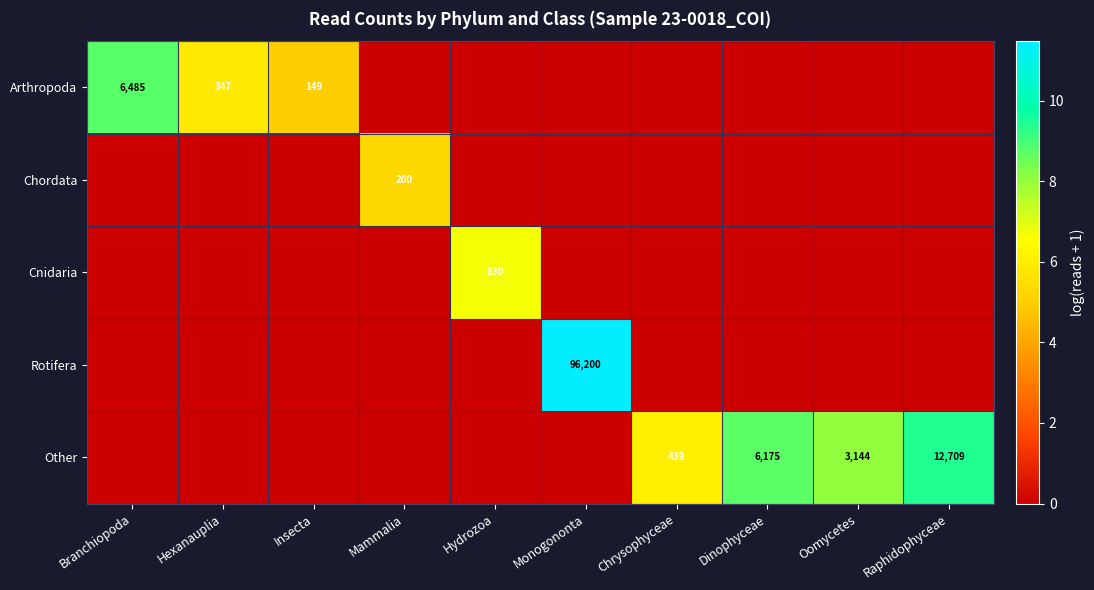

Is it true that Chordata equals 200 at Mammalia?

True